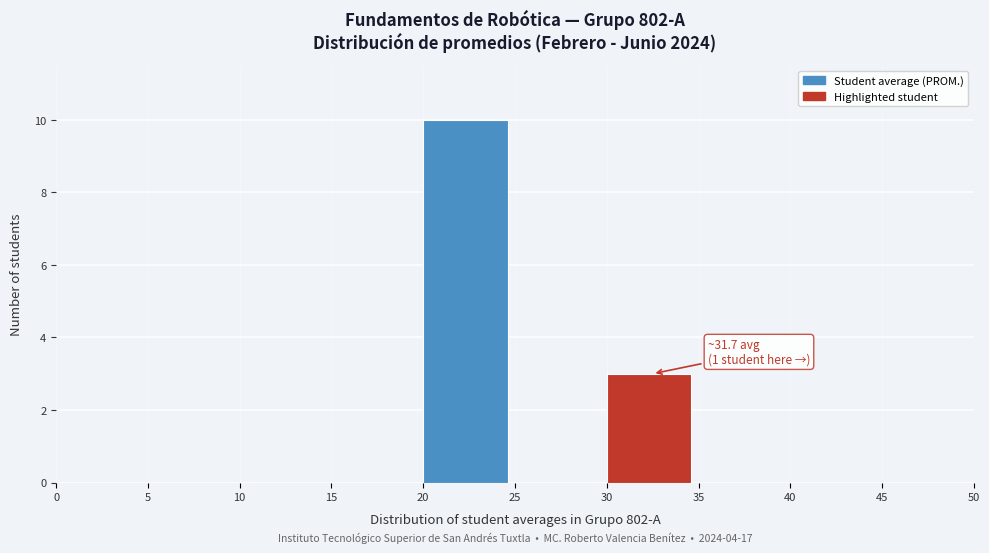

Which range on the x-axis has the tallest bar?

20 to 25